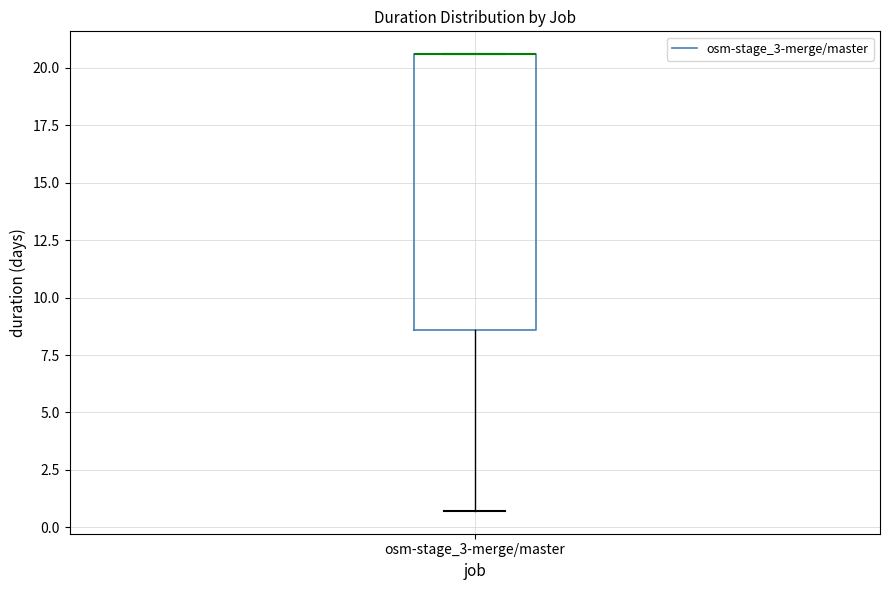

Where is the lower edge of the box for osm-stage_3-merge/master on the y-axis? The values are not printed on the chart, so give them approximately, as read against the axis.

8.5